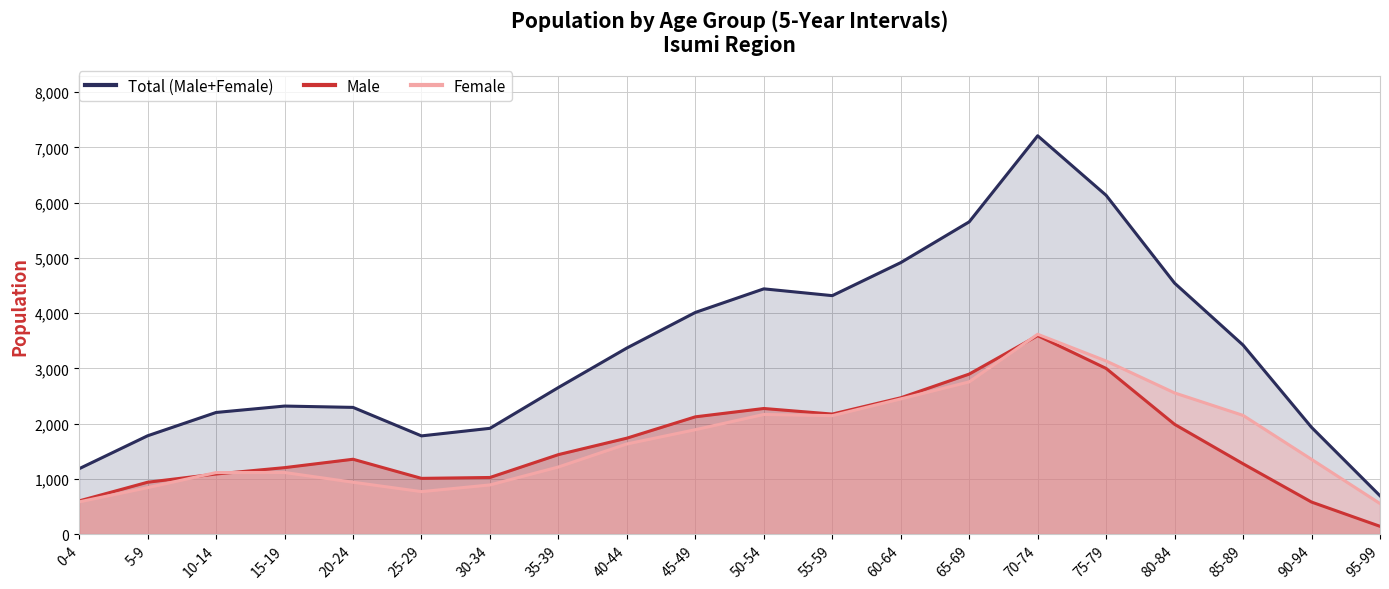

What is the sum of the Female values at 5-9 and 0-4?

1424